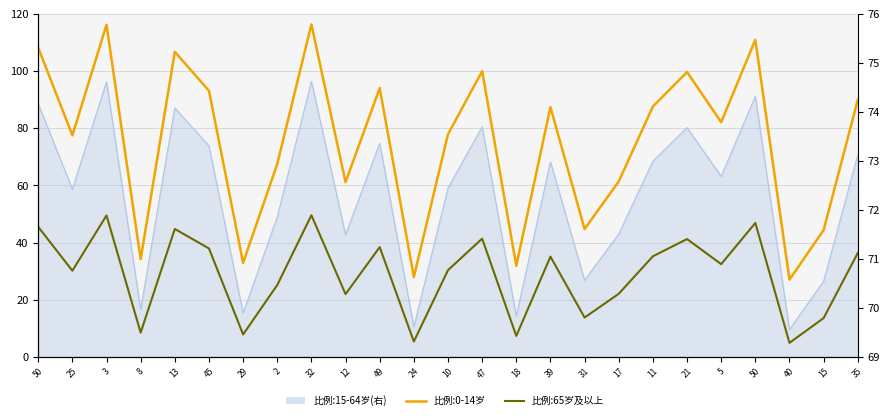

Where does the 比例:0-14岁 series first go above 73?

50